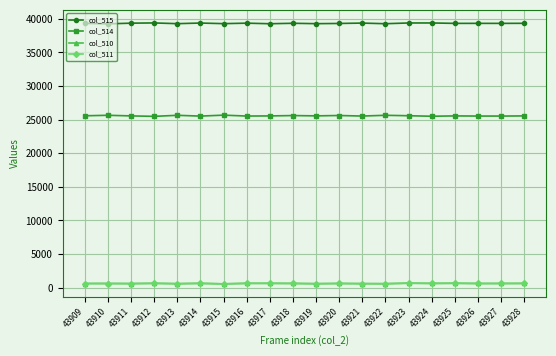

True or false: col_514 has more than 0 points higher than both neighbors.

True